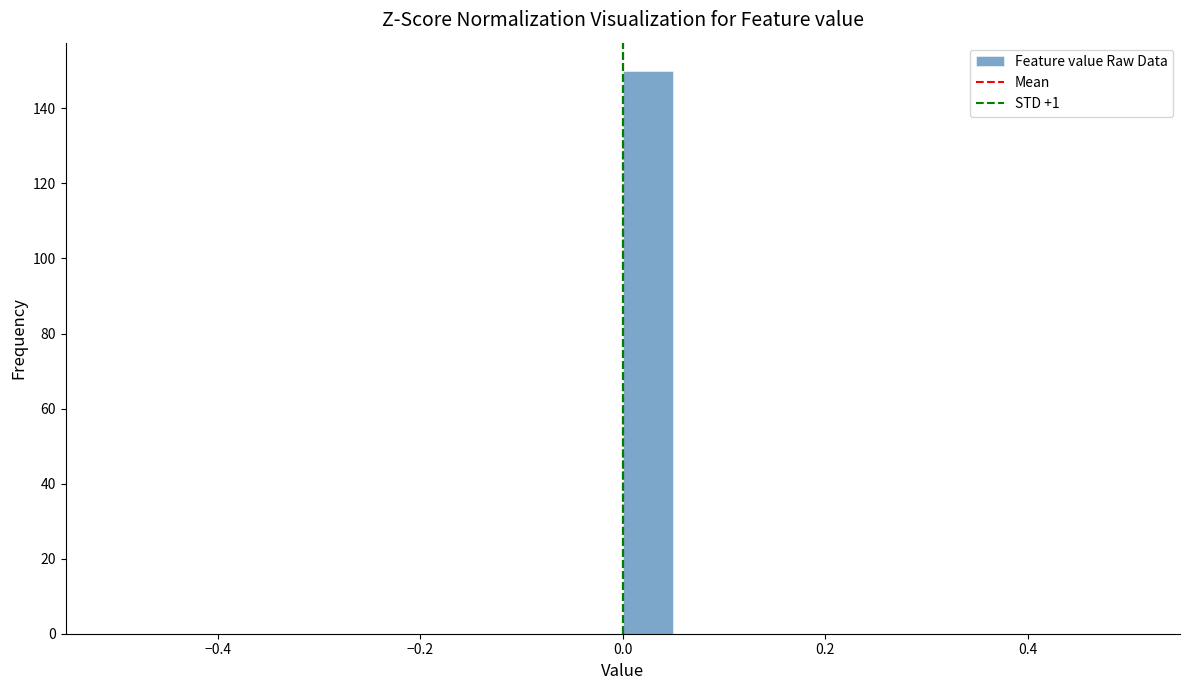

Read against the x-axis, roughly where is the centre of the tallest bar?

0.02